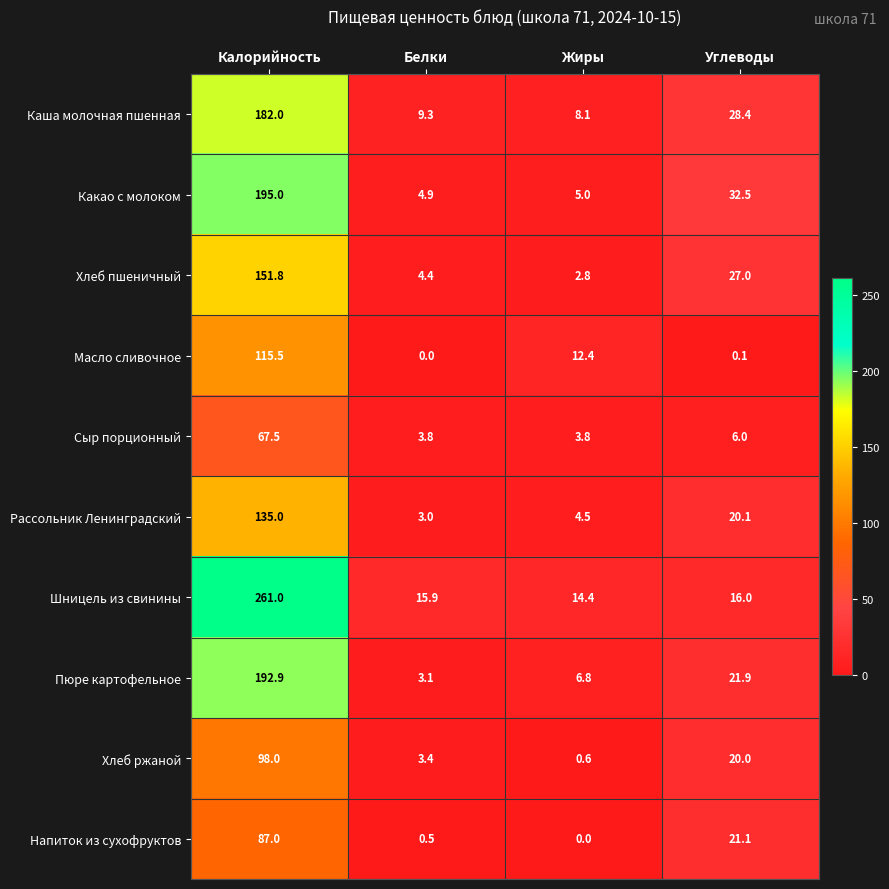

How many distinct data groups are displayed?

10